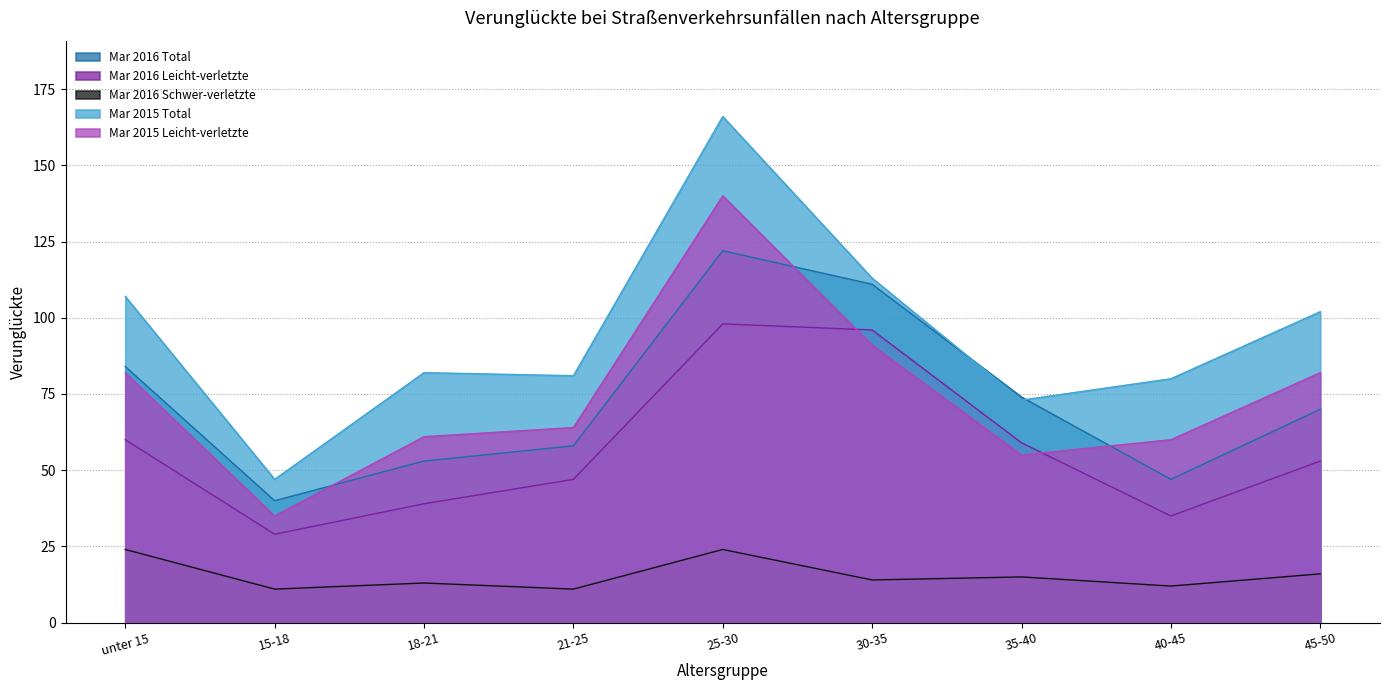

Which series has the largest total across all categories?

Mar 2015 Total